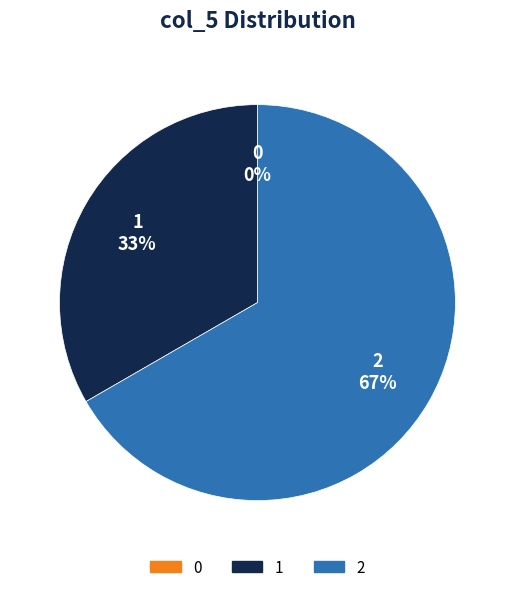

To the nearest percent, what percentage of the pie is 1?

33%